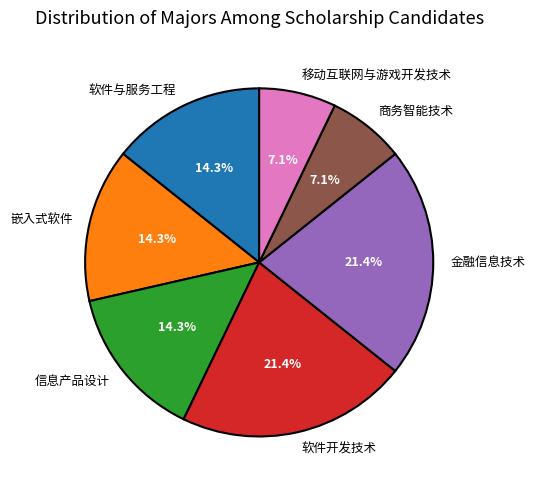

How many slices are in this pie chart?

7